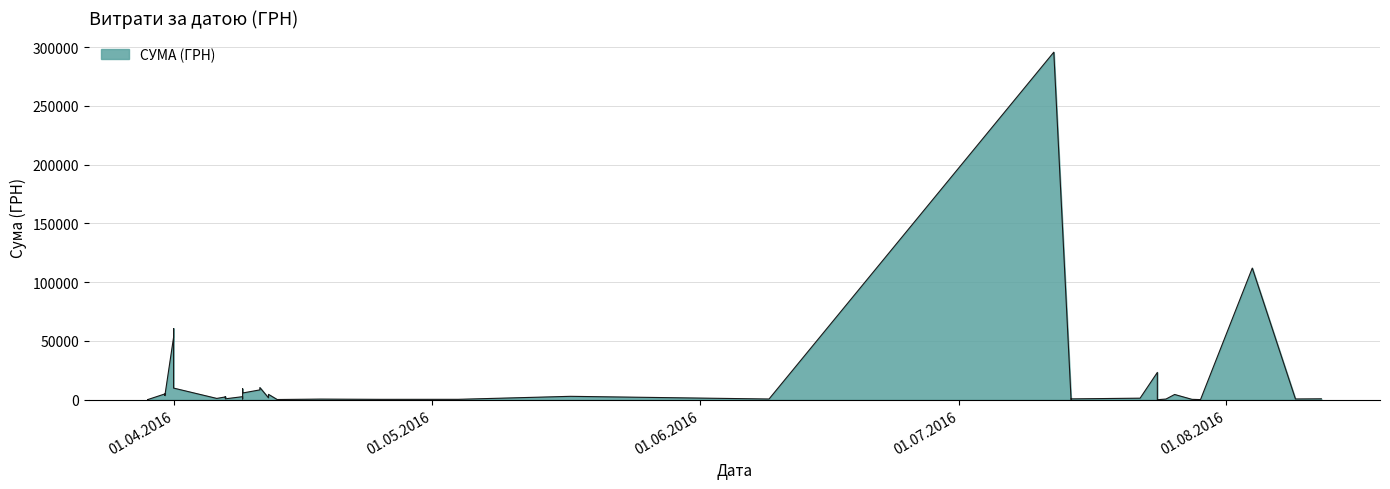

True or false: the data shows 8360.4 at 11.04.2016.

True